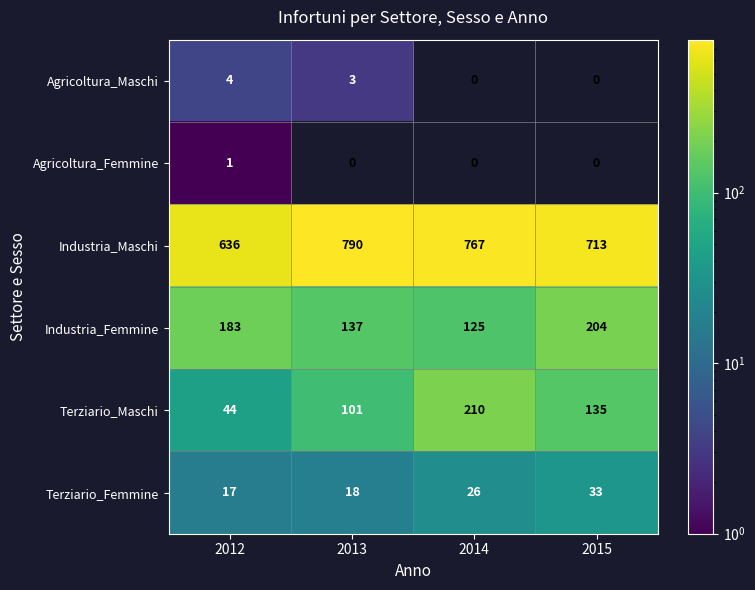

How many series are shown in this chart?

6